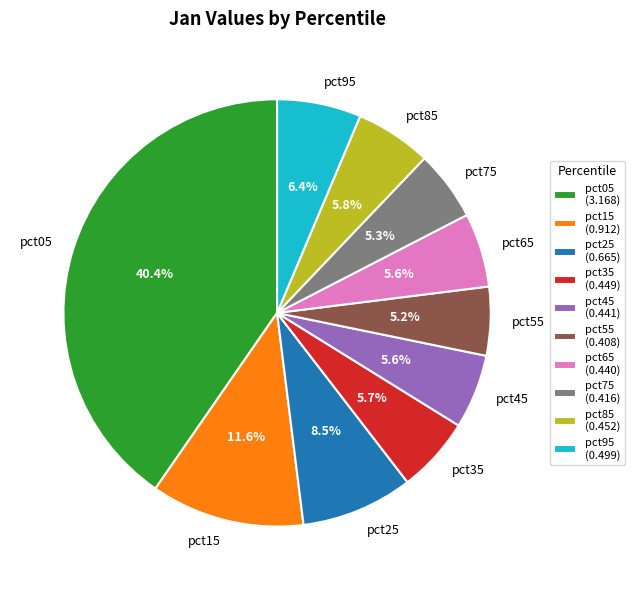

How many slices are in this pie chart?

10